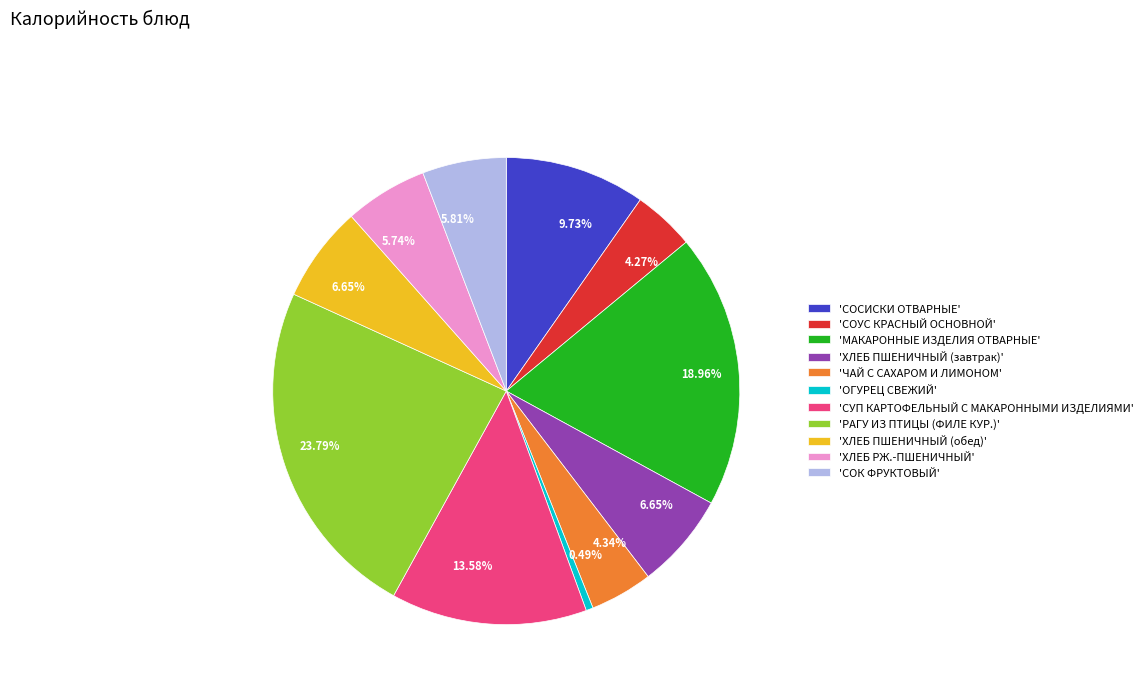

Is there any slice that represents more than half of the pie?

No